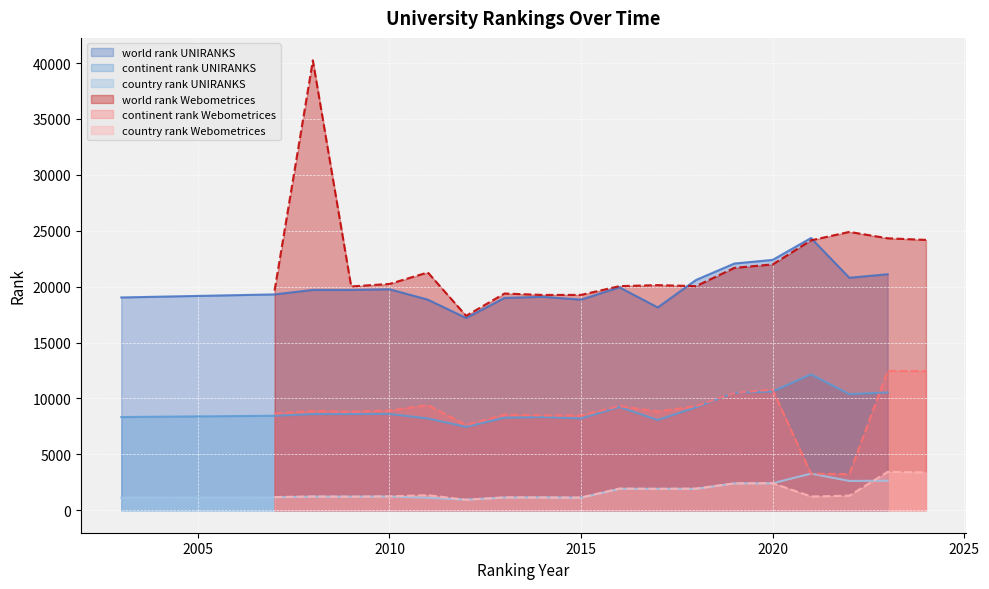

The value of world rank UNIRANKS at 2020 is 10321. True or false?

False